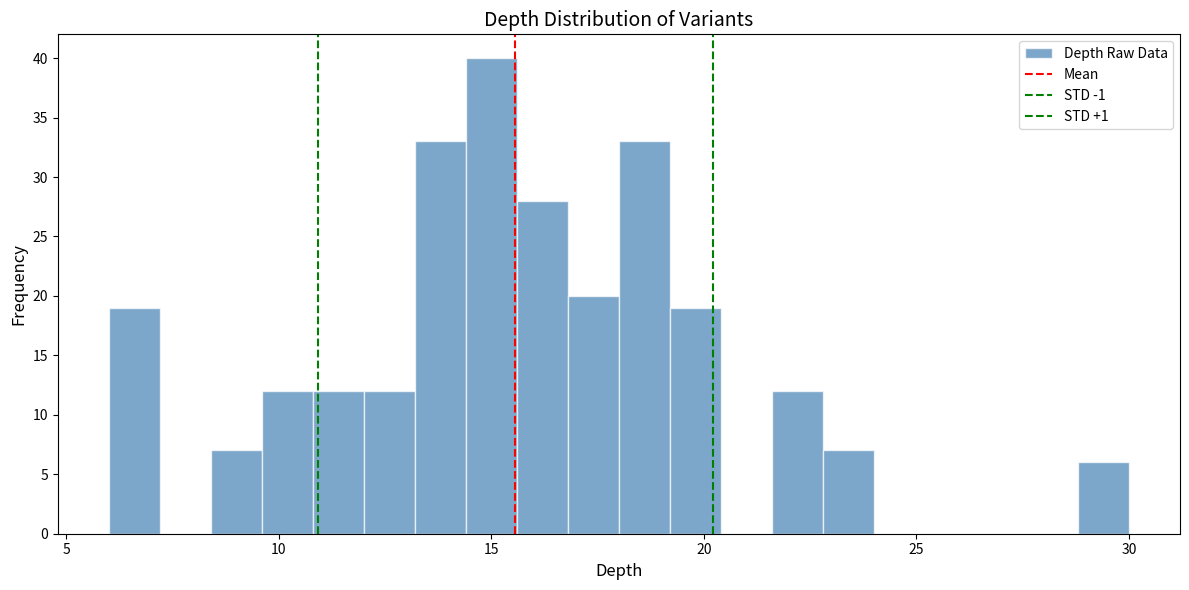

Around what value on the x-axis is the tallest bar? Give the approximate position of its centre, as read against the axis.

15.0